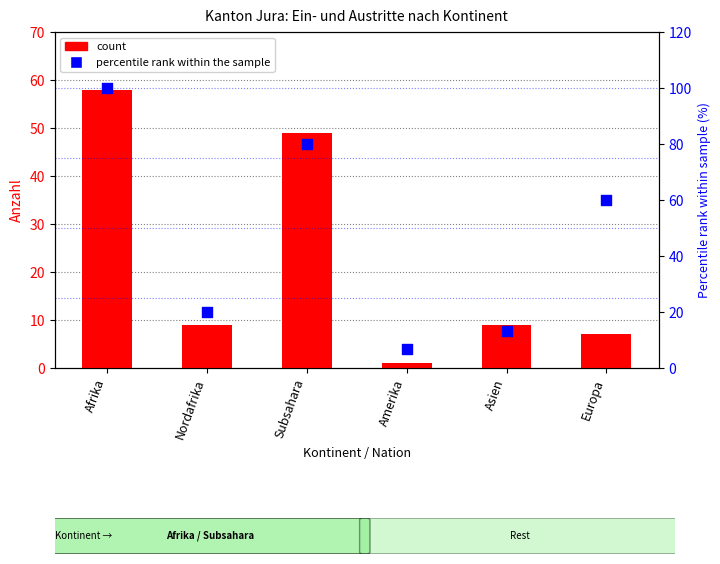

What are all the series names shown in the legend?

count, percentile rank within the sample